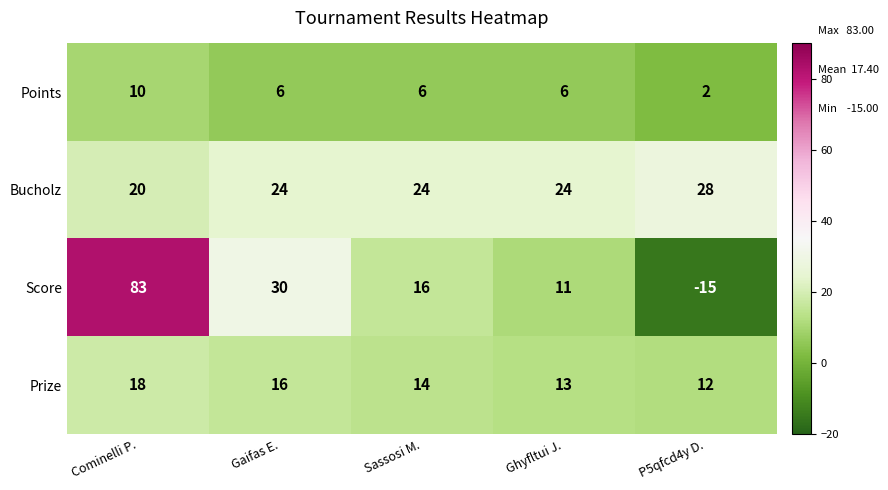

Read the Bucholz value at Cominelli P..

20